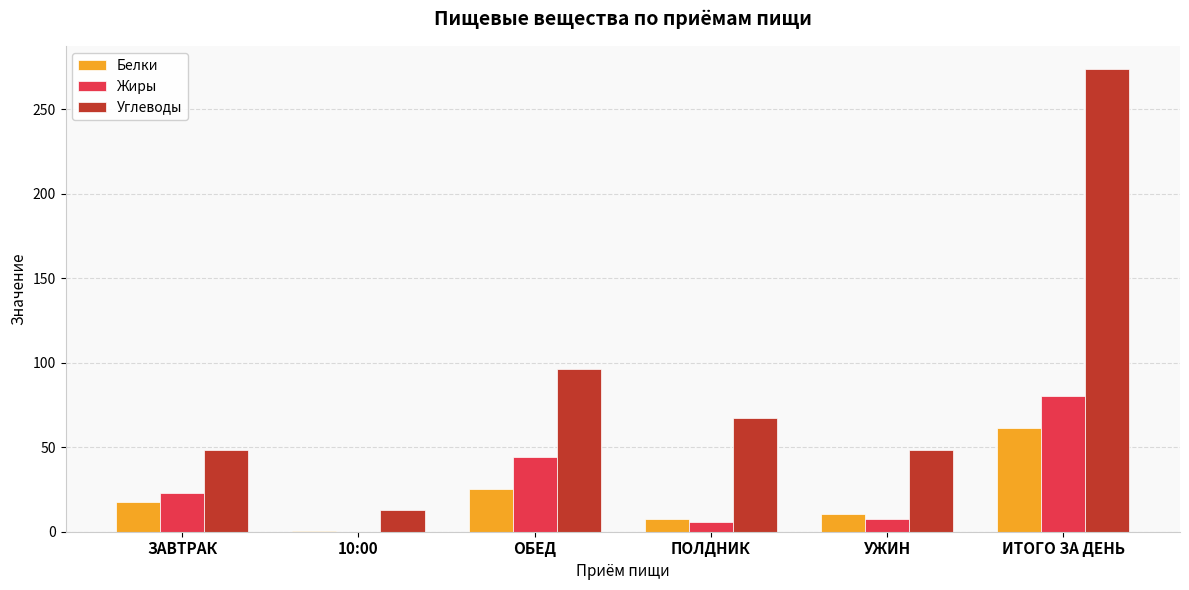

How many data points in Жиры are above 23?

3